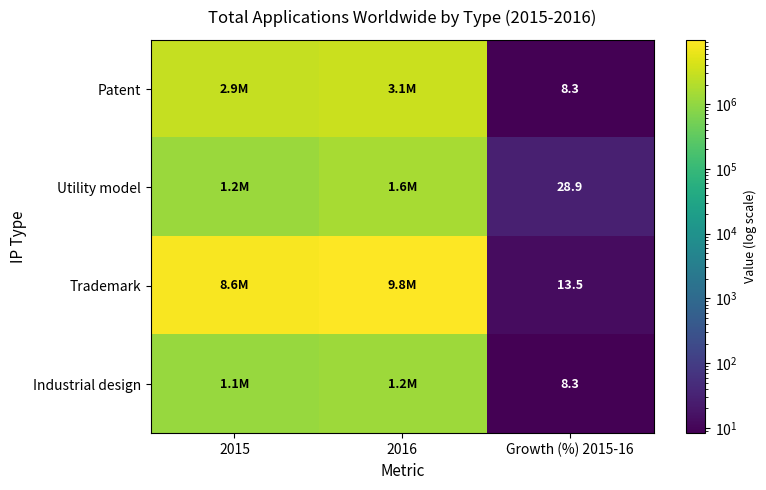

The Industrial design series shows 5.0 at Growth (%) 2015-16. True or false?

False